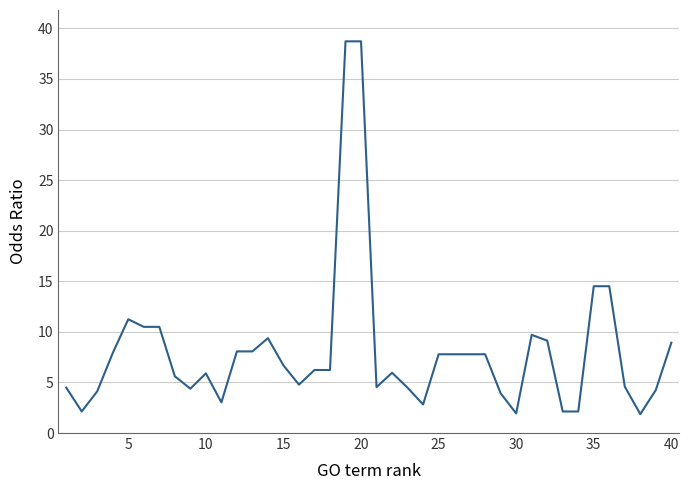

What is the difference between the maximum and minimum values?

36.8